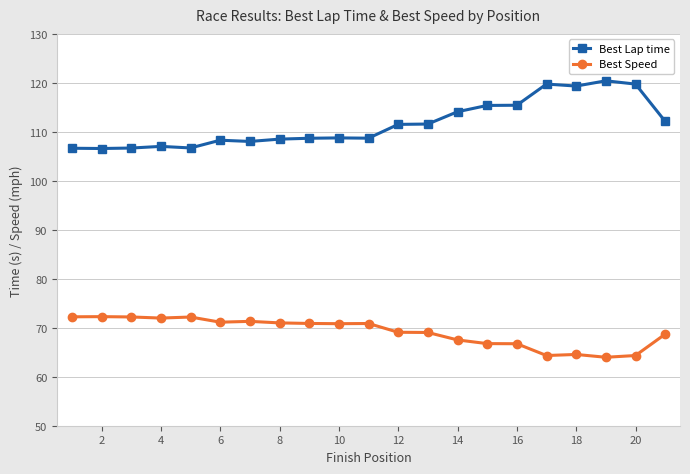

What is the greatest value displayed?

120.4